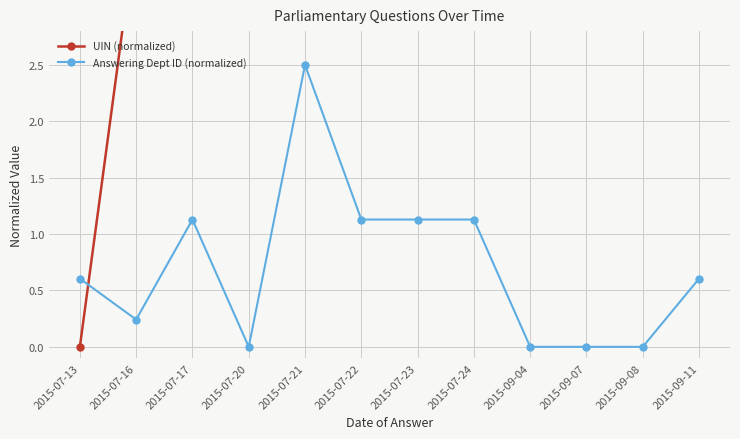

At which category is the sum across all series the highest?

2015-09-11